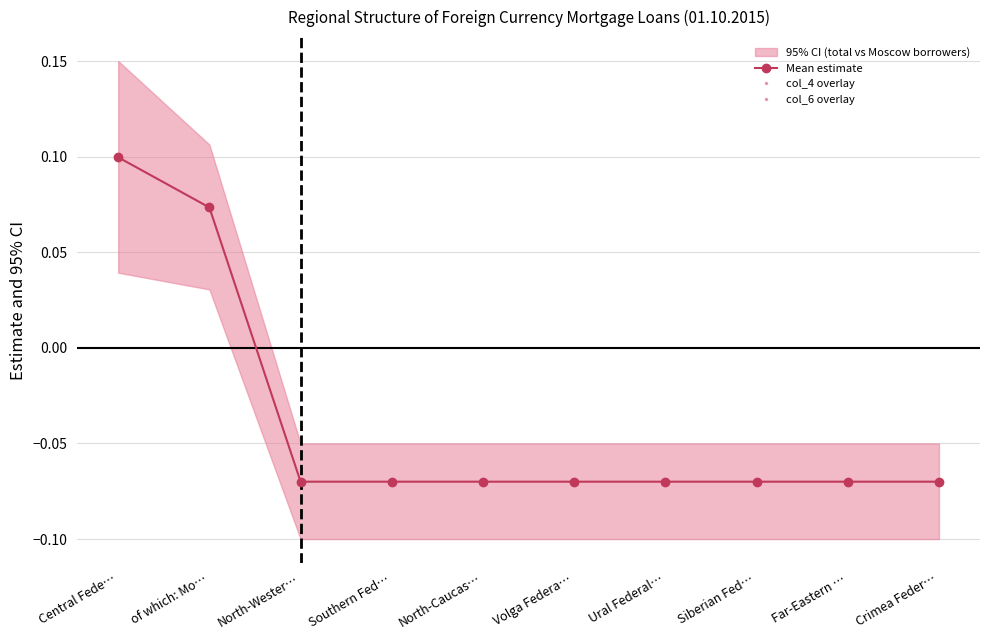

True or false: col_6 overlay and Mean estimate cross at least once.

False